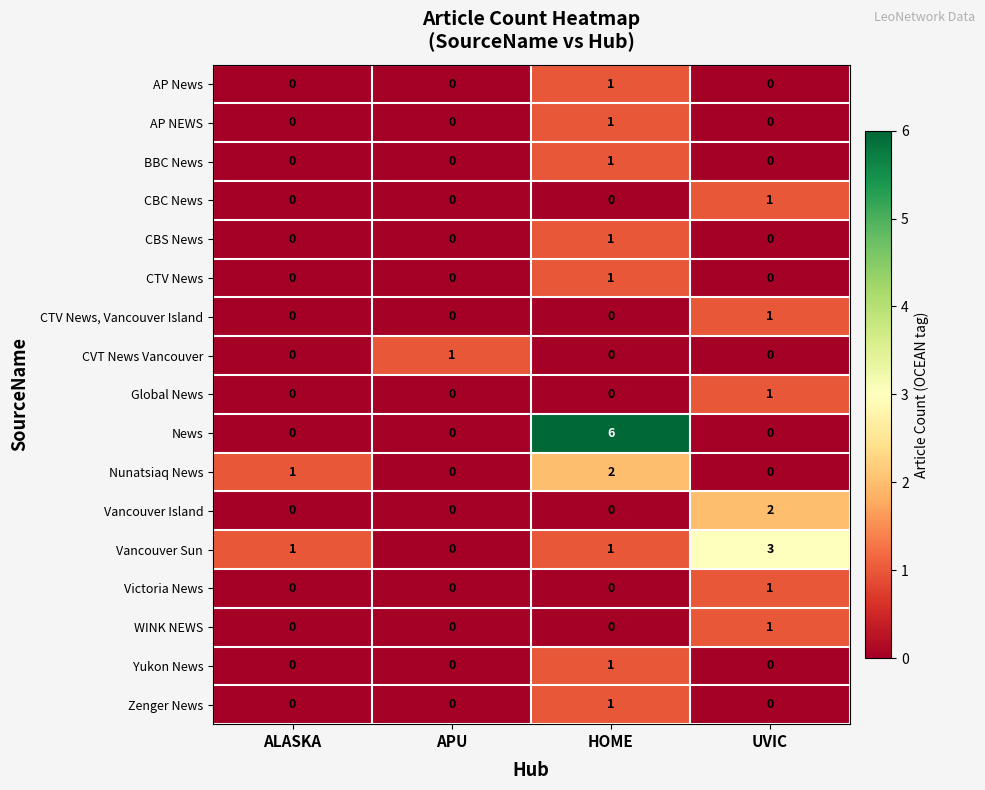

What is the greatest value displayed?

6